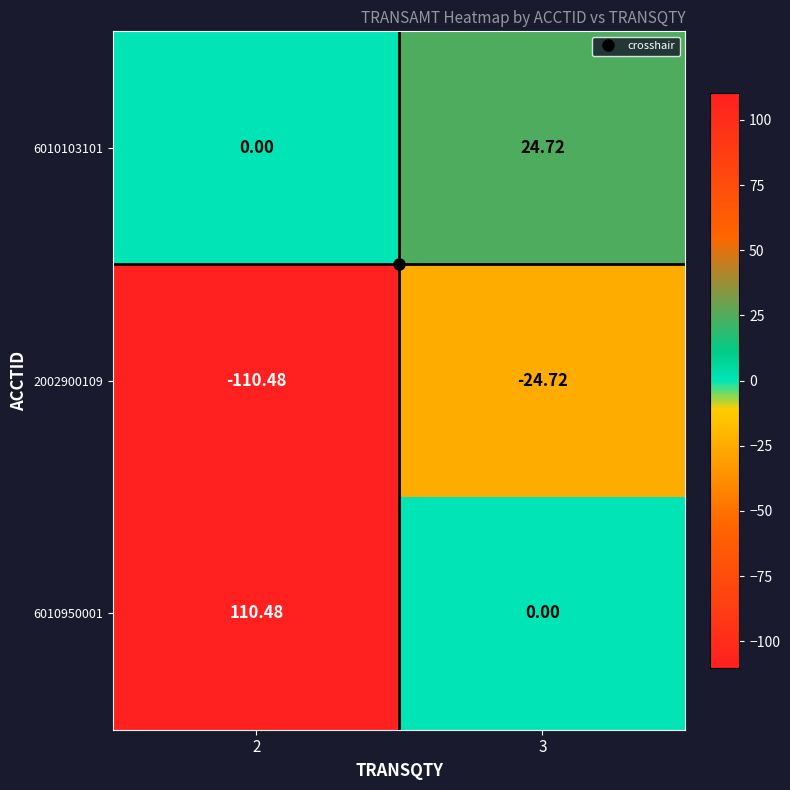

Is the value of 6010950001 at 2 greater than the value of 2002900109 at 3?

Yes